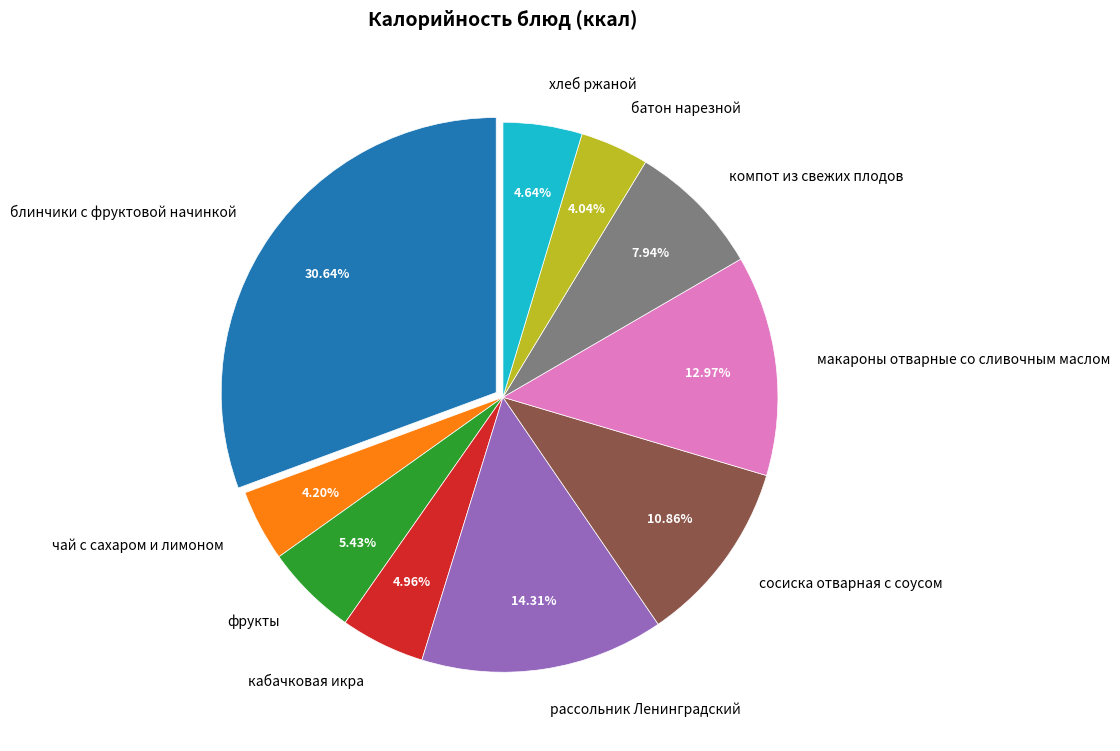

To the nearest percent, what is the combined percentage of батон нарезной and хлеб ржаной?

9%